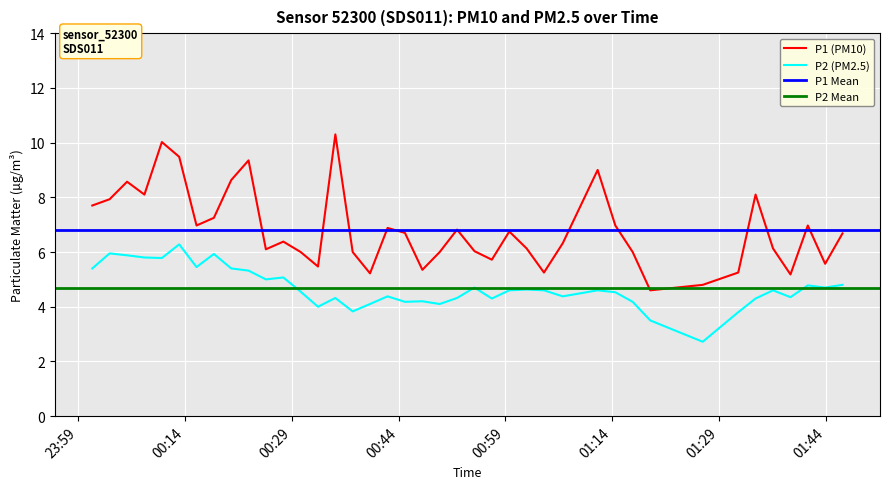

Which has a higher value, 2023-07-31T00:10:47 or 2023-07-31T01:07:03?

2023-07-31T00:10:47